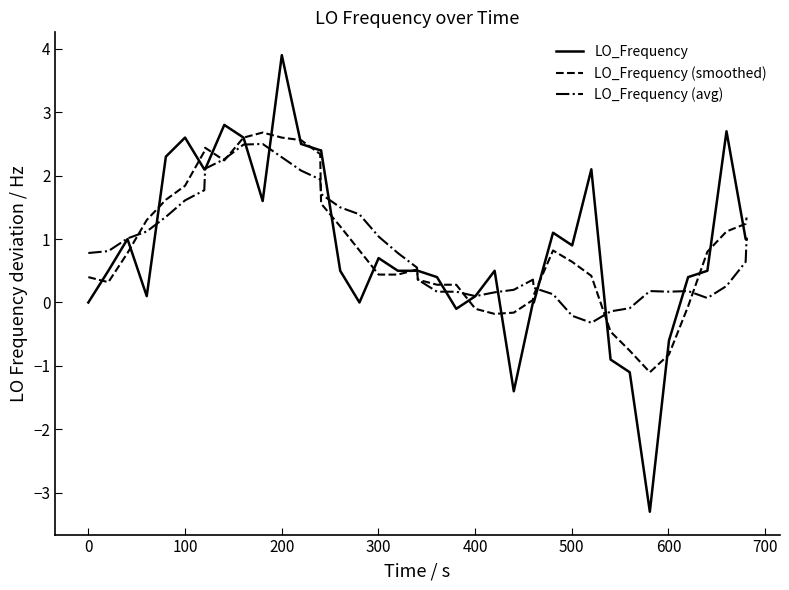

Which series has the largest range (max minus min)?

LO_Frequency